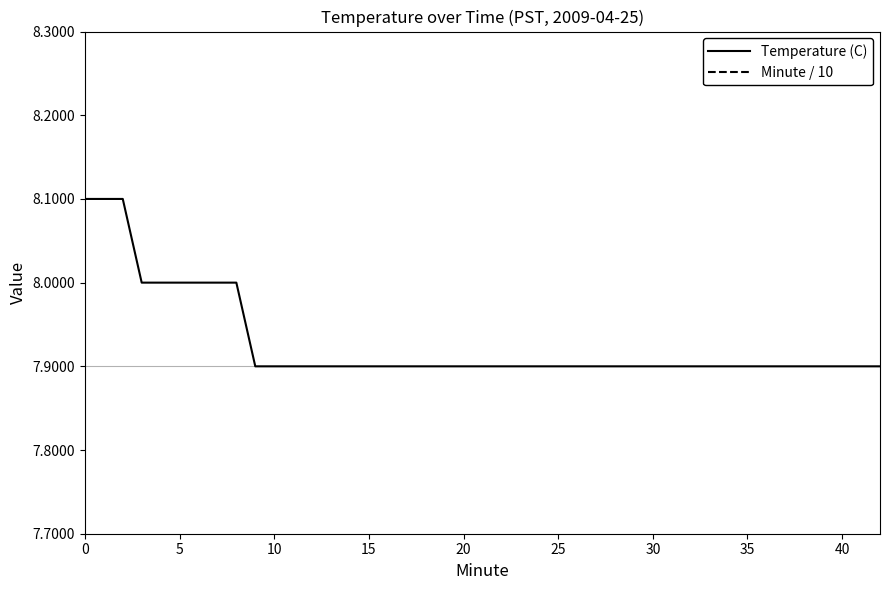

True or false: Temperature (C) and Minute / 10 intersect in this chart.

False